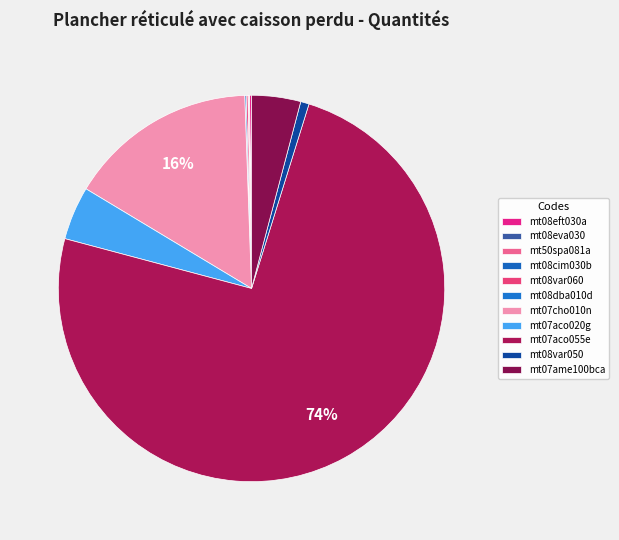

What is the total percentage of mt07ame100bca and mt08var050?

4.8%